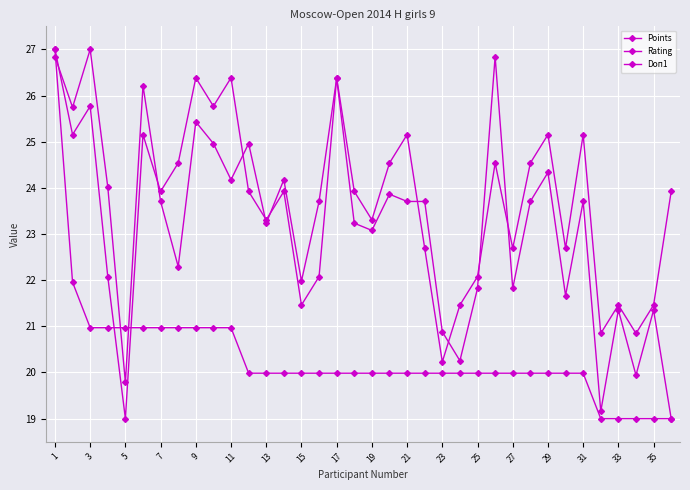

Reading right to left, extract all data points from this chart.

Points: 23.9	21.5	20.8	21.5	20.8	25.2	22.7	25.2	24.5	22.7	24.5	22.1	21.5	20.2	22.7	25.2	24.5	23.3	23.9	26.4	22.1	21.5	23.9	23.3	23.9	26.4	25.8	26.4	24.5	23.9	25.2	19.0	22.1	25.8	25.2	27.0
Rating: 19.0	19.0	19.0	19.0	19.0	20.0	20.0	20.0	20.0	20.0	20.0	20.0	20.0	20.0	20.0	20.0	20.0	20.0	20.0	20.0	20.0	20.0	20.0	20.0	20.0	21.0	21.0	21.0	21.0	21.0	21.0	21.0	21.0	21.0	22.0	27.0
Doп1: 19.0	21.4	19.9	21.4	19.2	23.7	21.7	24.3	23.7	21.8	26.8	21.8	20.3	20.9	23.7	23.7	23.9	23.1	23.2	26.4	23.7	22.0	24.2	23.2	25.0	24.2	25.0	25.4	22.3	23.7	26.2	19.8	24.0	27.0	25.7	26.8